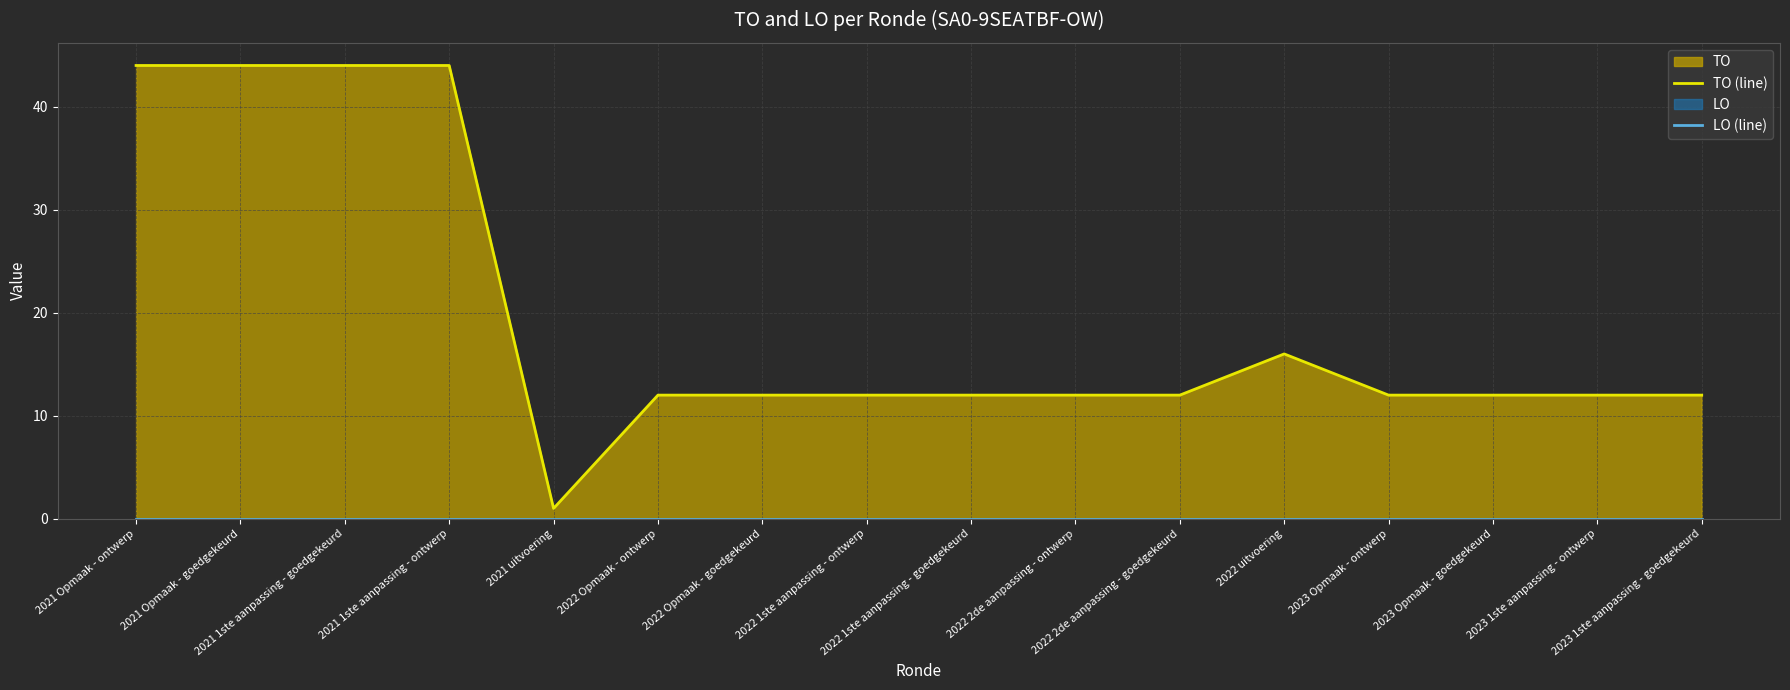

At how many categories does at least one series exceed 14?

5